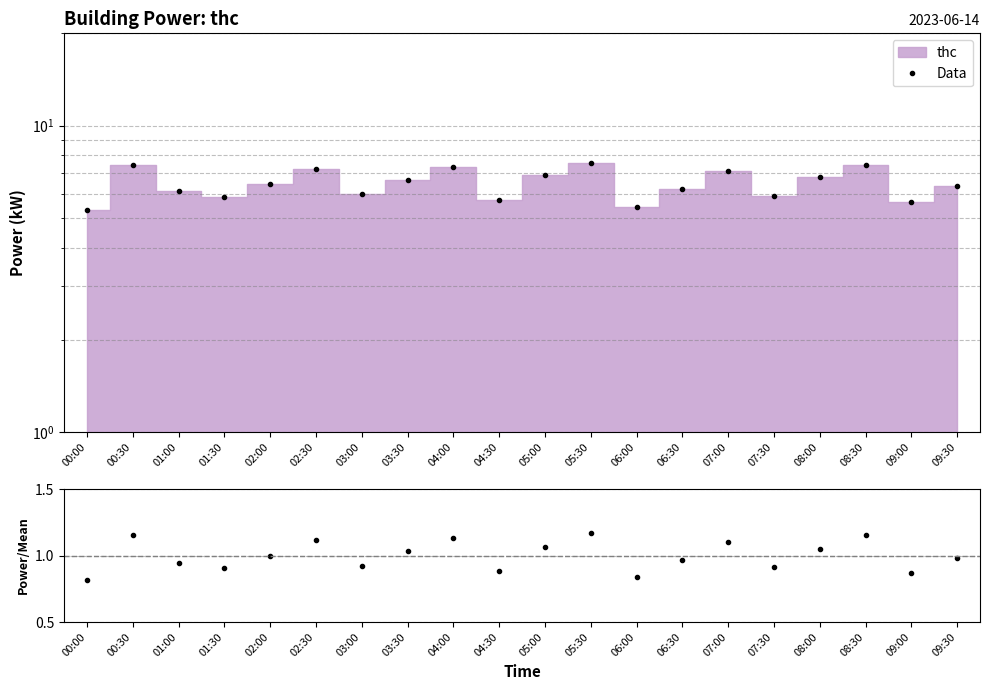

Reading left to right, what are all the values shown in this chart?

Data: 5.3	7.5	6.1	5.8	6.4	7.2	6.0	6.7	7.3	5.7	6.9	7.6	5.4	6.2	7.1	5.9	6.8	7.5	5.6	6.3
power/mean: 0.8	1.2	0.9	0.9	1.0	1.1	0.9	1.0	1.1	0.9	1.1	1.2	0.8	1.0	1.1	0.9	1.0	1.2	0.9	1.0